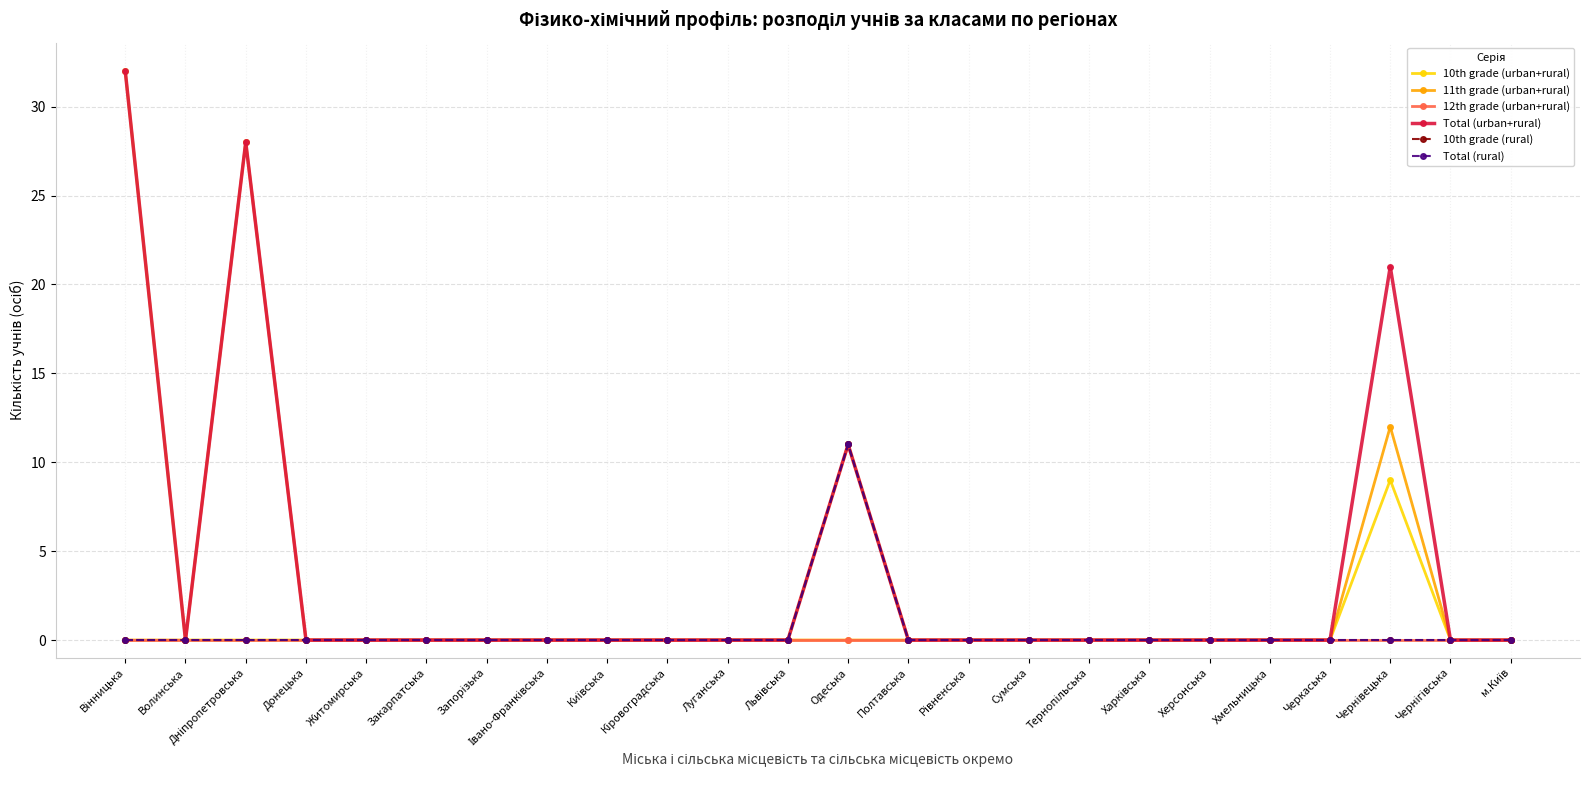

Is this an area chart (filled region under the line)?

No